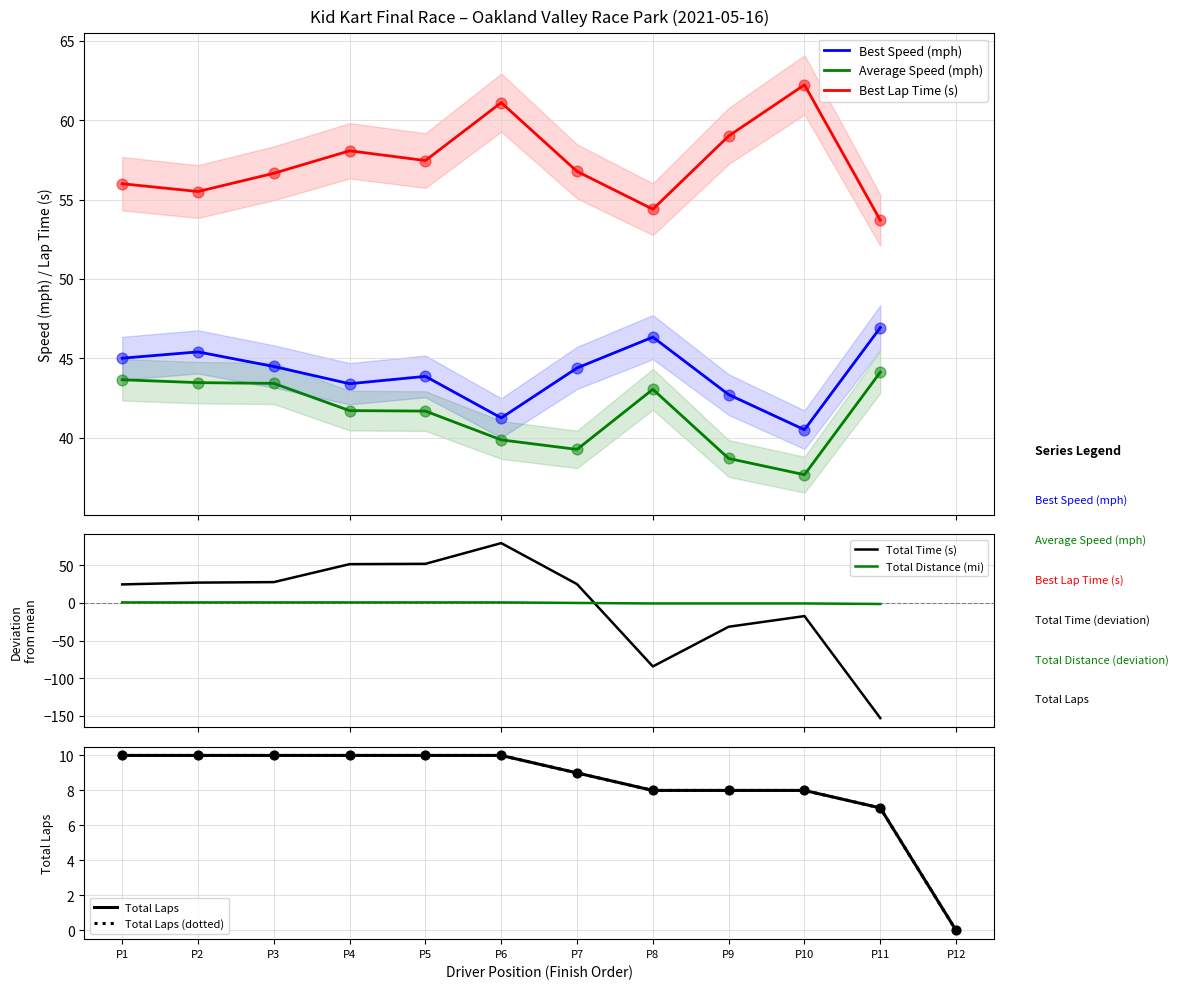

What is the lowest value of the Average Speed (mph) series?

37.7